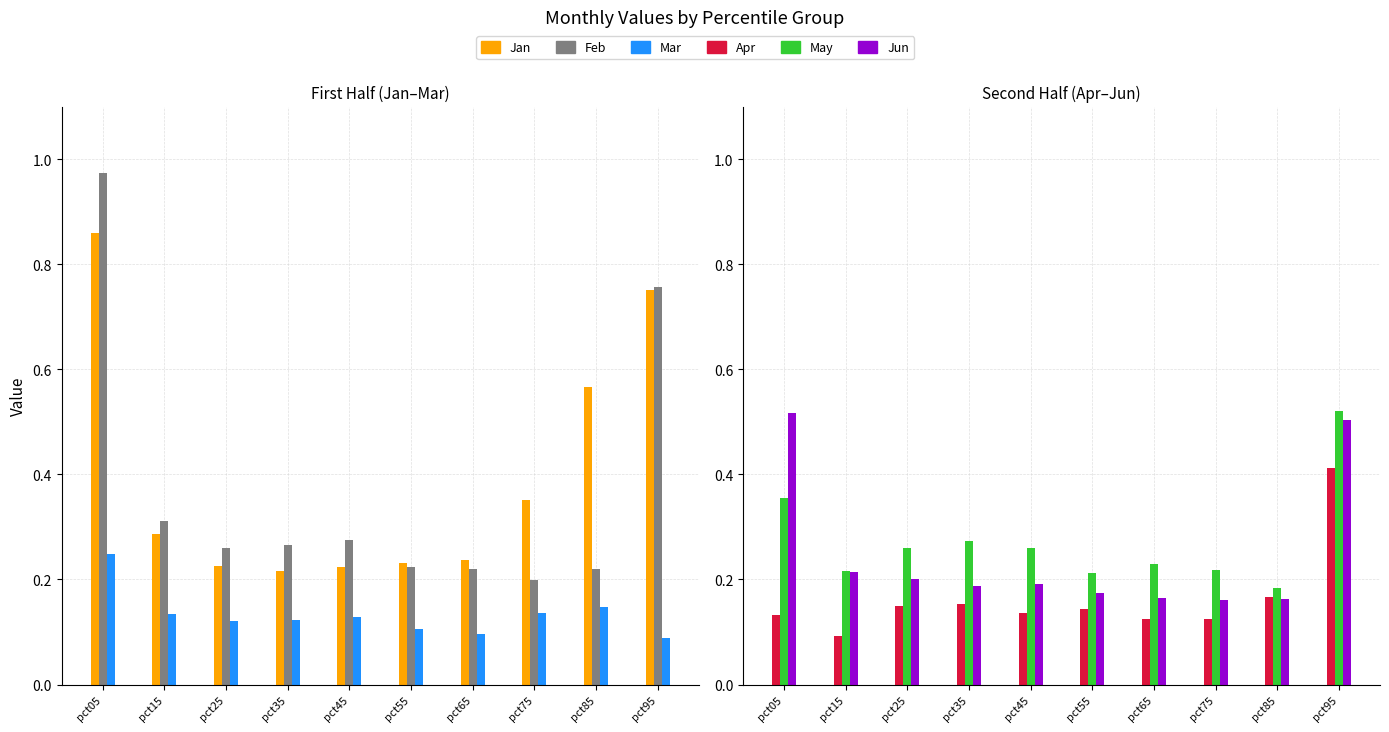

Reading right to left, extract all data points from this chart.

Jan: pct95=0.8	pct85=0.6	pct75=0.4	pct65=0.2	pct55=0.2	pct45=0.2	pct35=0.2	pct25=0.2	pct15=0.3	pct05=0.9
Feb: pct95=0.8	pct85=0.2	pct75=0.2	pct65=0.2	pct55=0.2	pct45=0.3	pct35=0.3	pct25=0.3	pct15=0.3	pct05=1.0
Mar: pct95=0.1	pct85=0.1	pct75=0.1	pct65=0.1	pct55=0.1	pct45=0.1	pct35=0.1	pct25=0.1	pct15=0.1	pct05=0.2
Apr: pct95=0.4	pct85=0.2	pct75=0.1	pct65=0.1	pct55=0.1	pct45=0.1	pct35=0.2	pct25=0.1	pct15=0.1	pct05=0.1
May: pct95=0.5	pct85=0.2	pct75=0.2	pct65=0.2	pct55=0.2	pct45=0.3	pct35=0.3	pct25=0.3	pct15=0.2	pct05=0.4
Jun: pct95=0.5	pct85=0.2	pct75=0.2	pct65=0.2	pct55=0.2	pct45=0.2	pct35=0.2	pct25=0.2	pct15=0.2	pct05=0.5